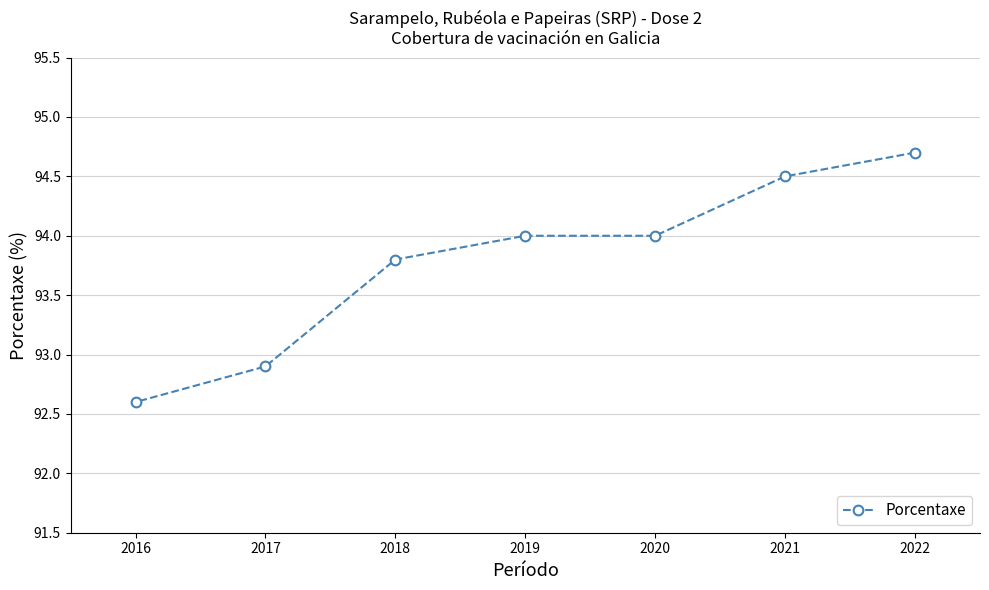

What is the difference between the values at 2020 and 2016?

1.4